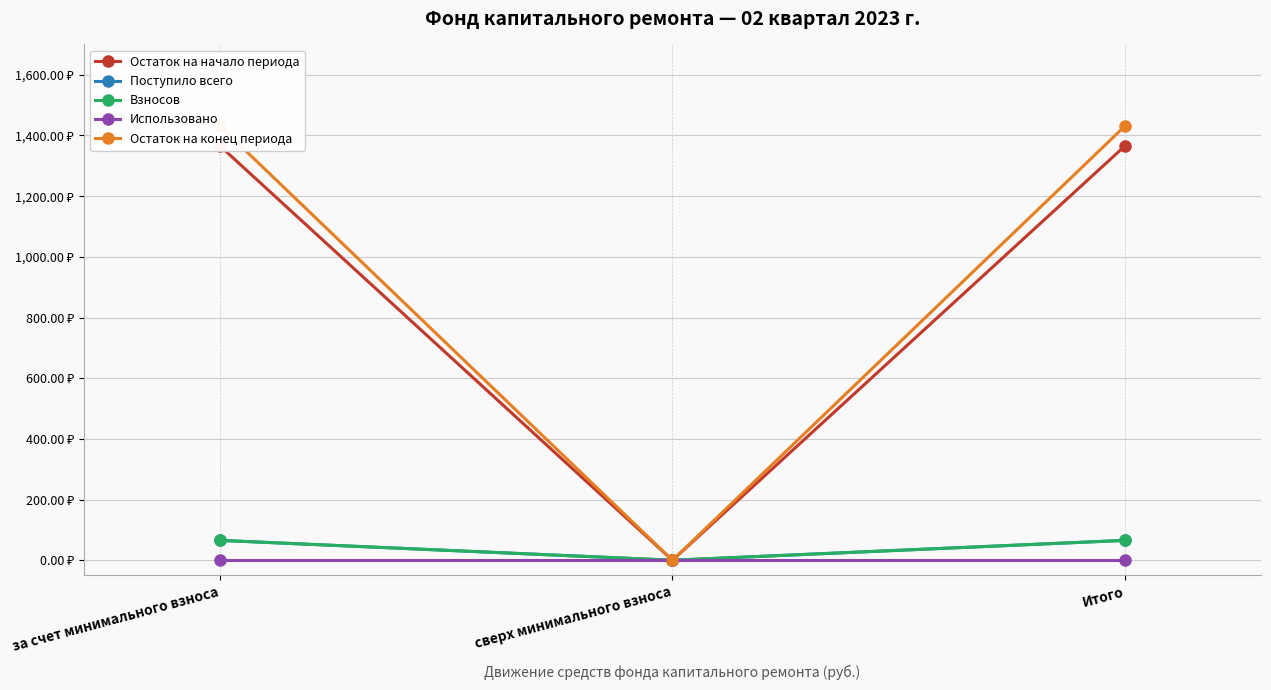

Which category has the lowest value in the Остаток на начало периода series?

сверх минимального взноса